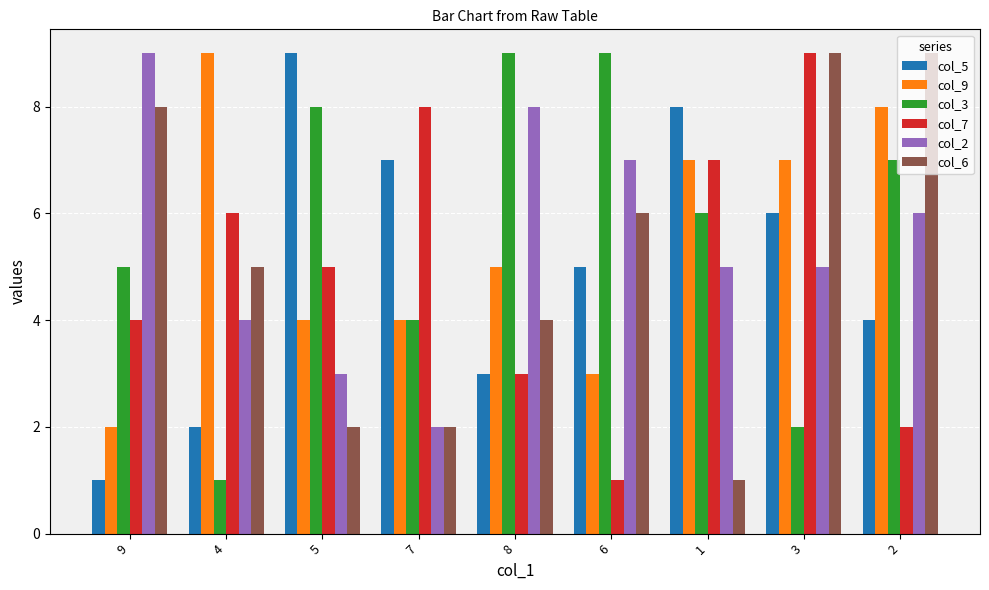

Is the value of col_9 at 6 greater than the value of col_3 at 4?

Yes